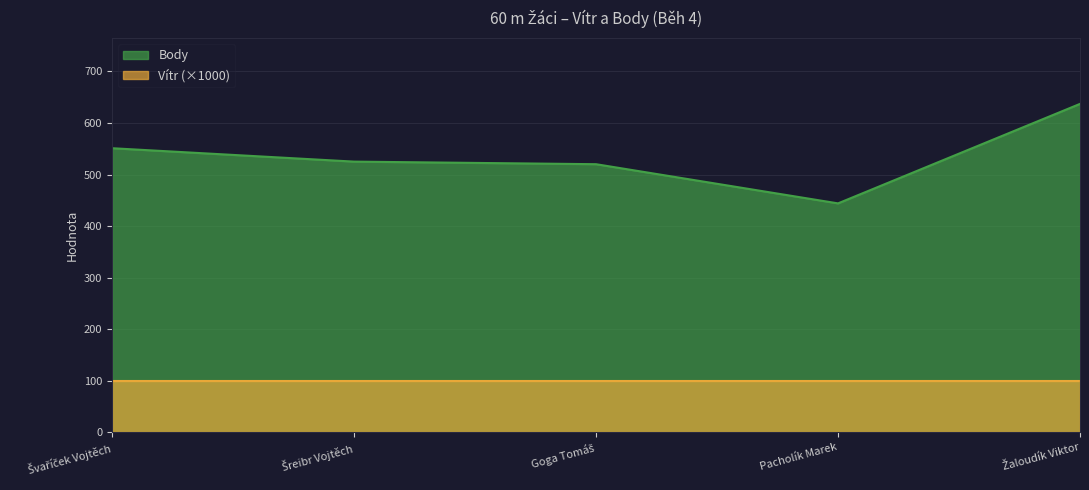

How many series are shown in this chart?

2